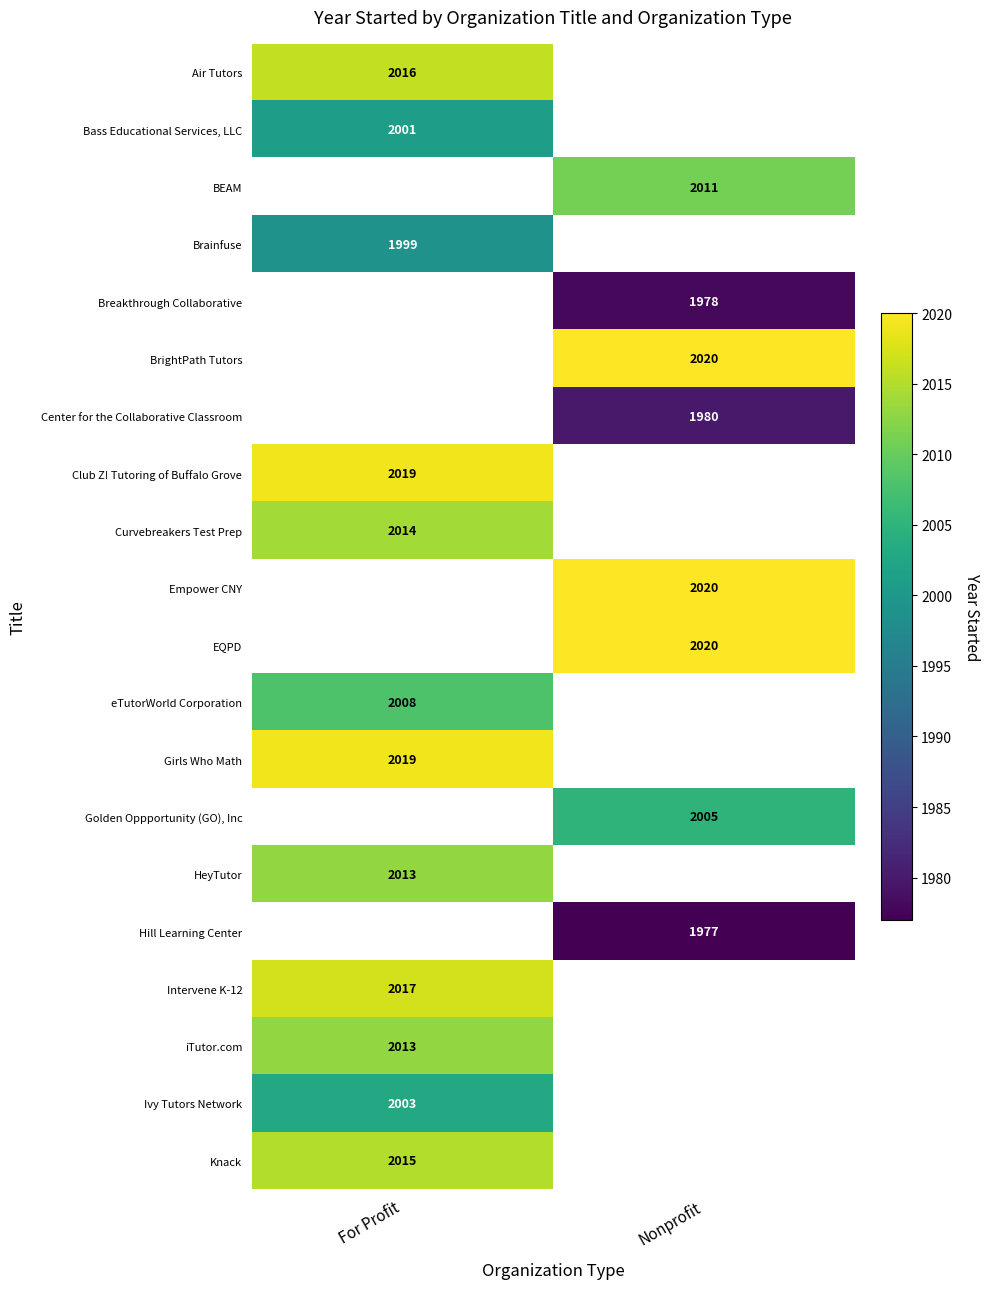

At how many categories does at least one series exceed 2009?

2